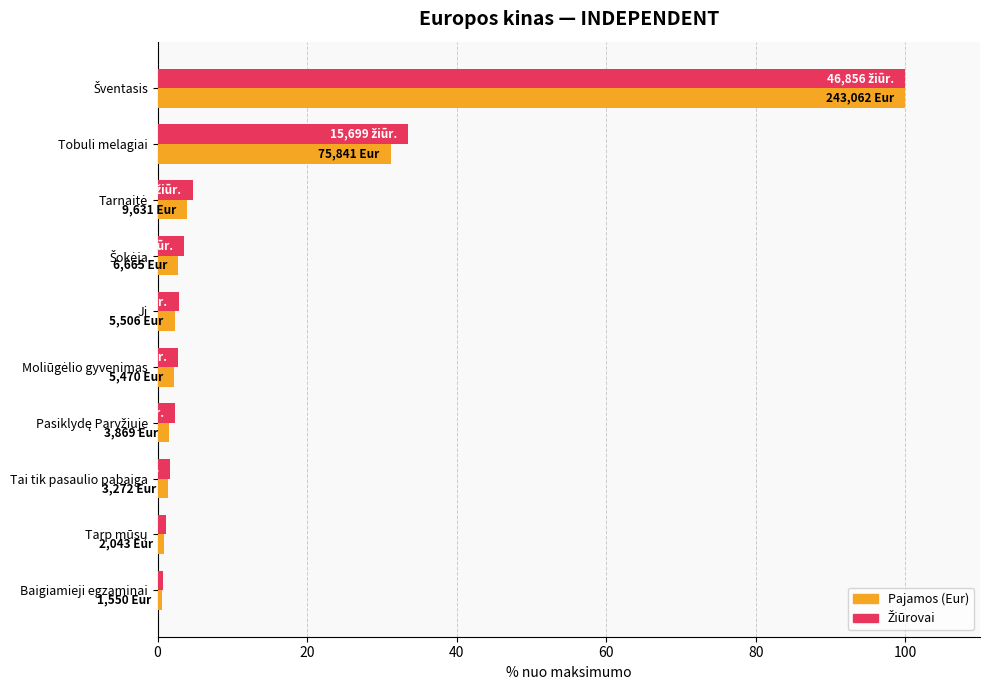

What is the maximum value for Pajamos (Eur)?

100.0